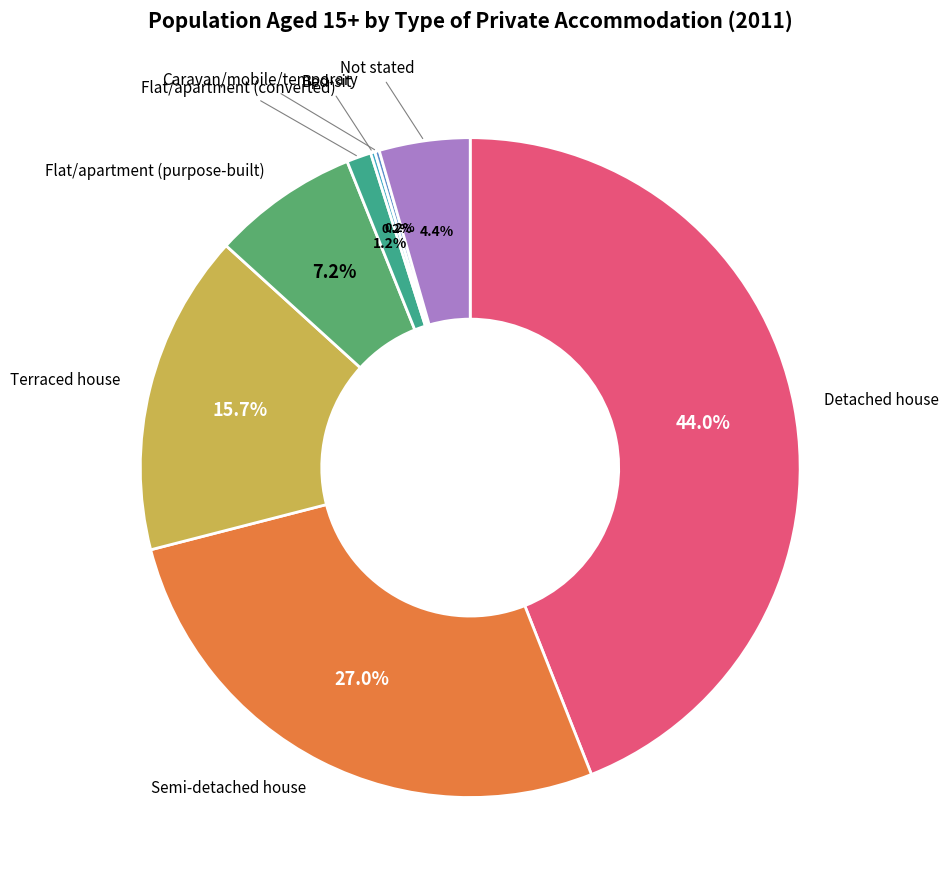

Is there any slice that represents more than half of the pie?

No